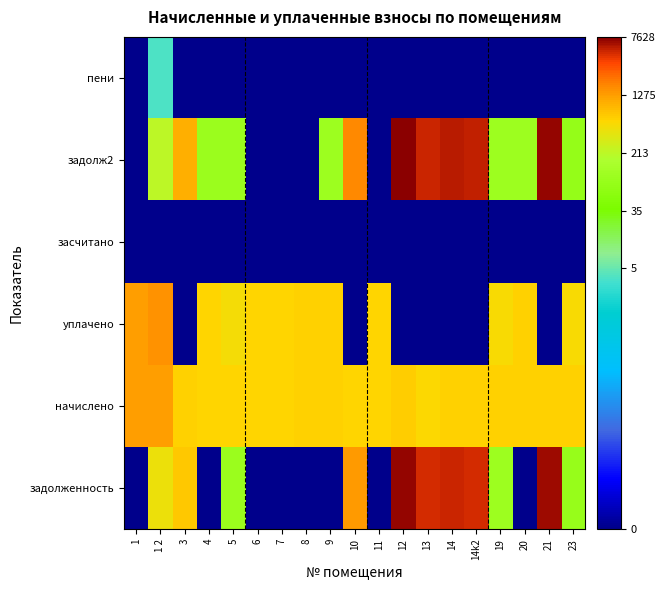

Which has a higher value, 12 or 1?

12